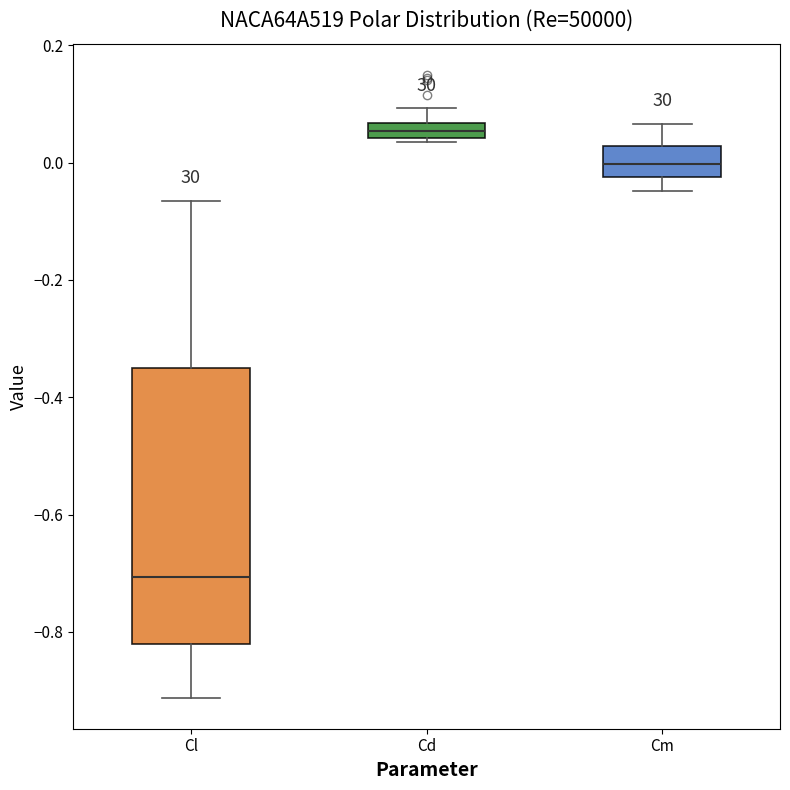

Where does the lower whisker of the box for Cl end on the y-axis? The values are not printed on the chart, so give them approximately, as read against the axis.

-0.92